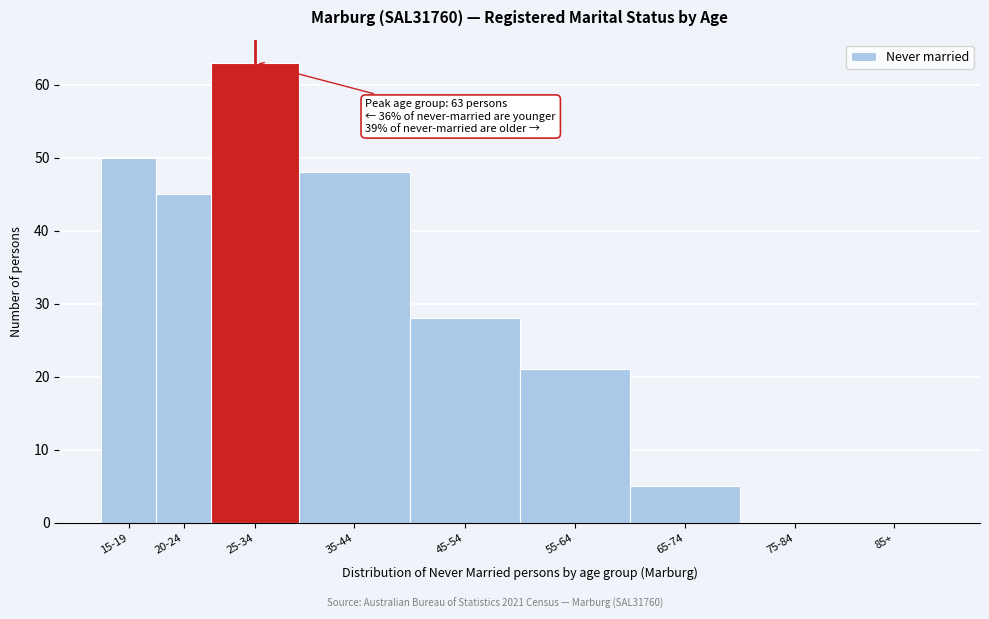

Reading left to right, what are all the values shown in this chart?

15-19=50	20-24=45	25-34=63	35-44=48	45-54=28	55-64=21	65-74=5	75-84=0	85+=0